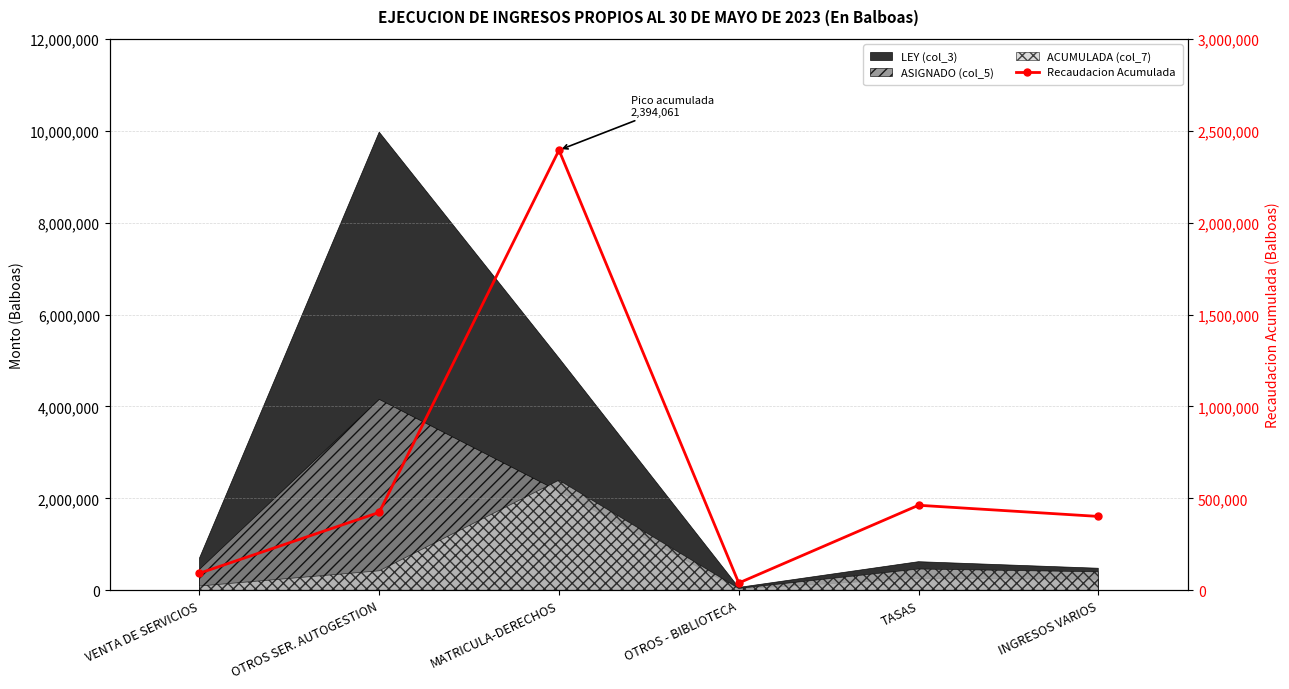

Read the value at OTROS - BIBLIOTECA.

39837.4